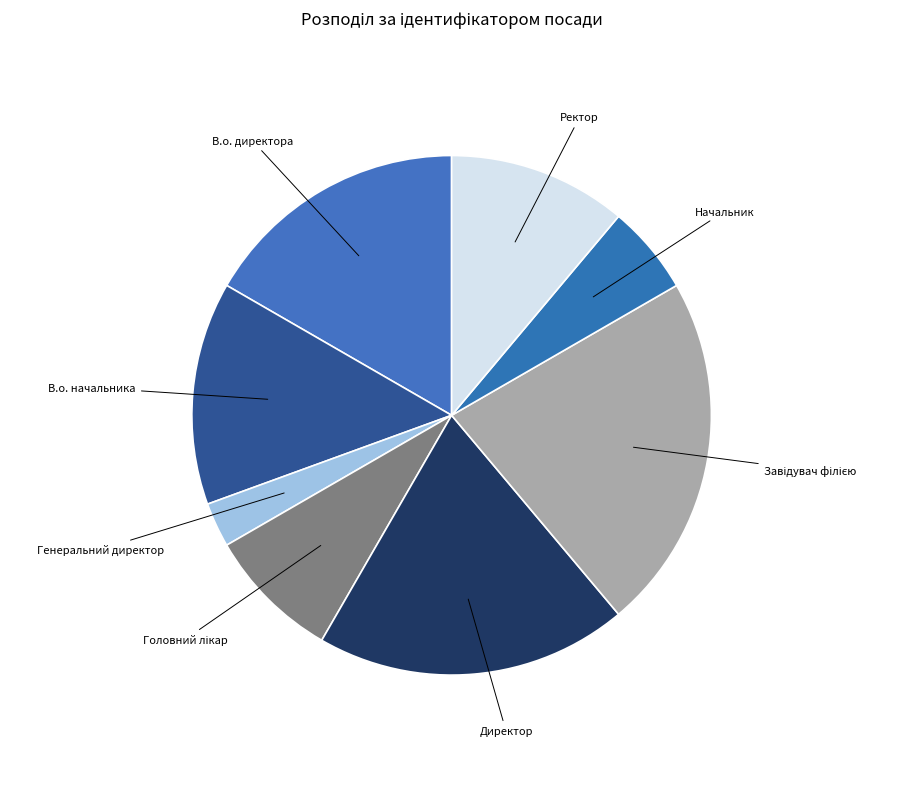

Do В.о. начальника and Ректор together represent more than half of the pie?

No